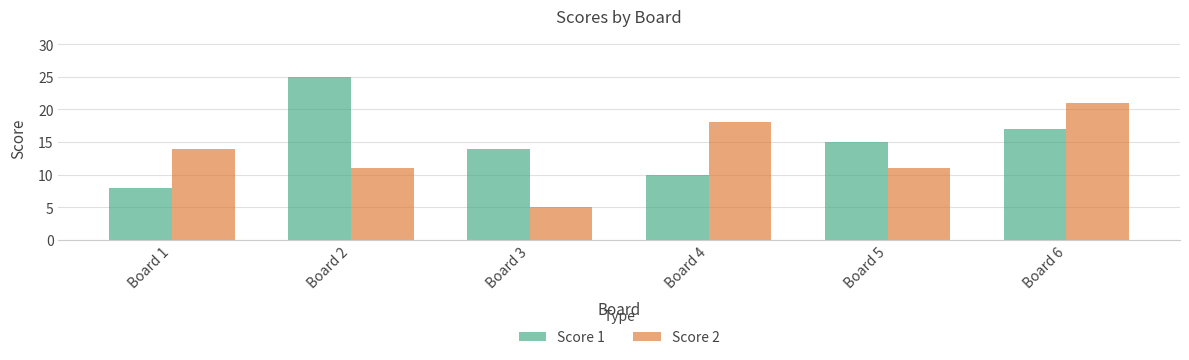

What is the value of the Score 2 bar at the 4th from the left?

18